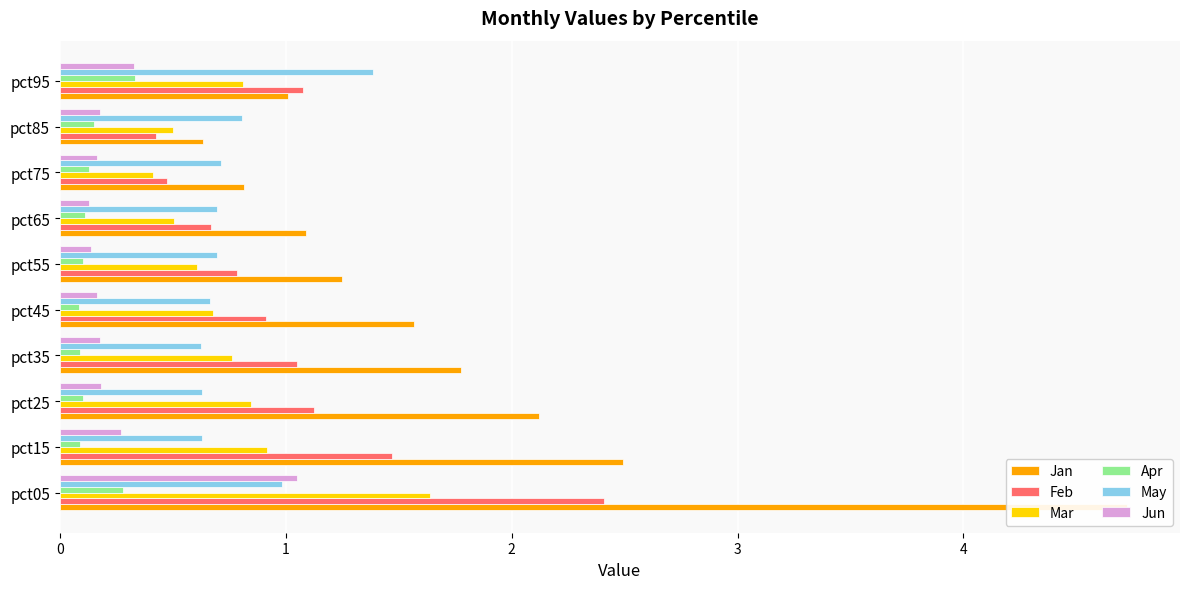

Which series has the largest range (max minus min)?

Jan